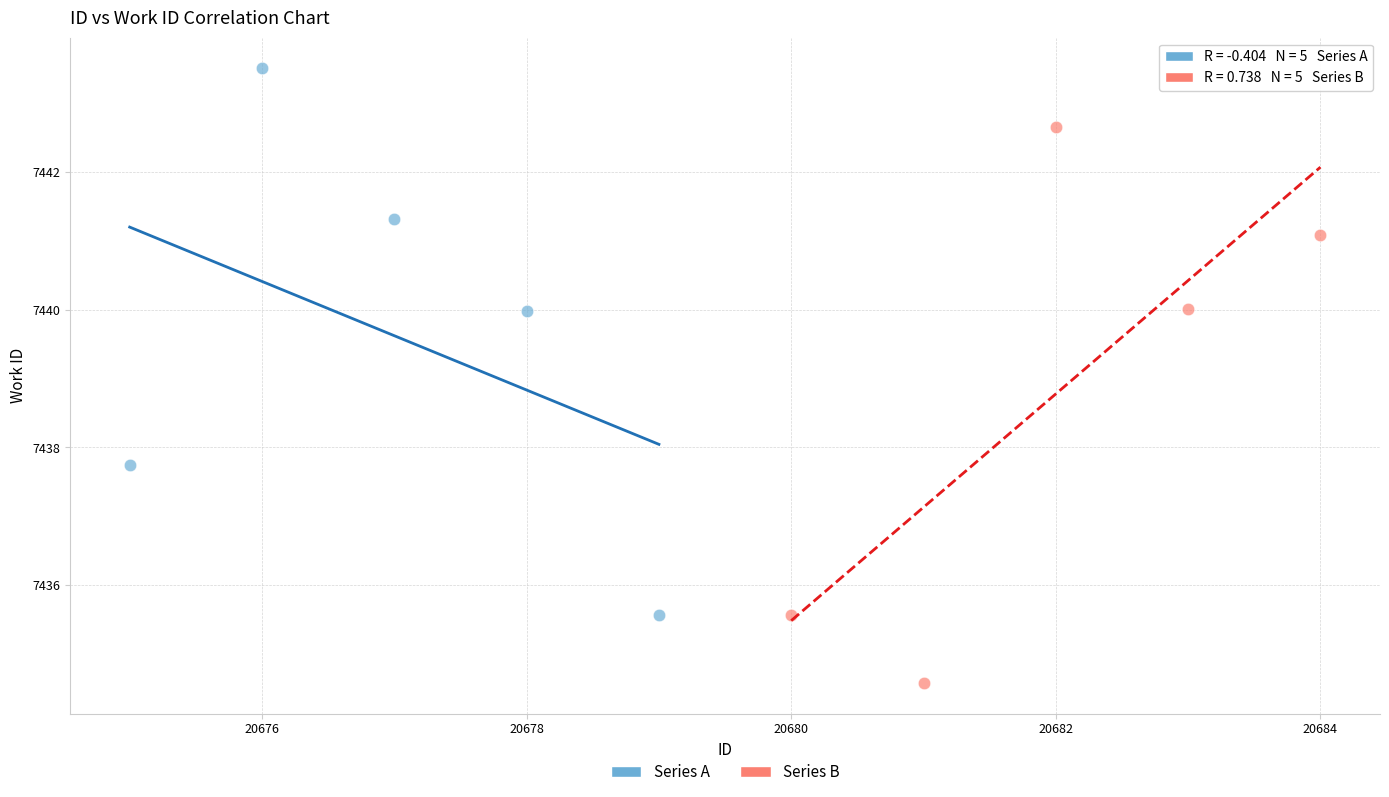

Which series contains the highest Y value?

Series A